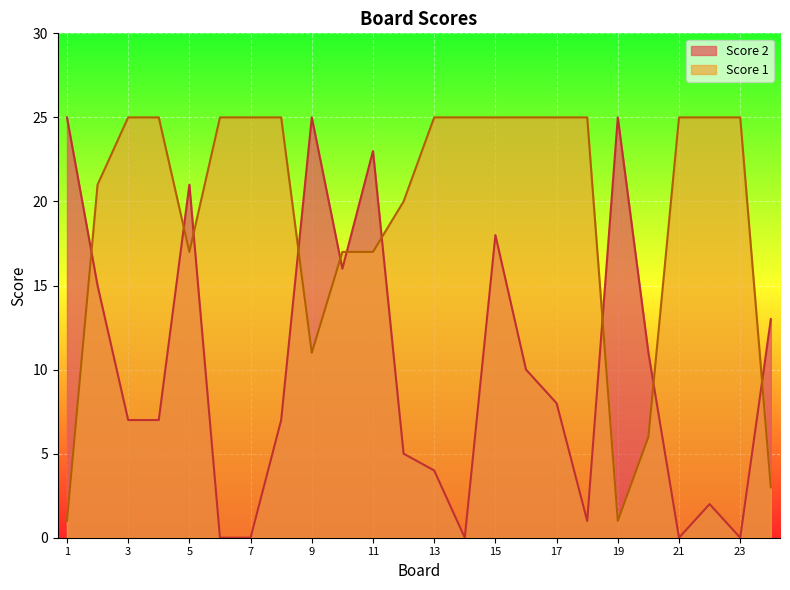

Where do Score 1 and Score 2 first cross each other?

1 and 2